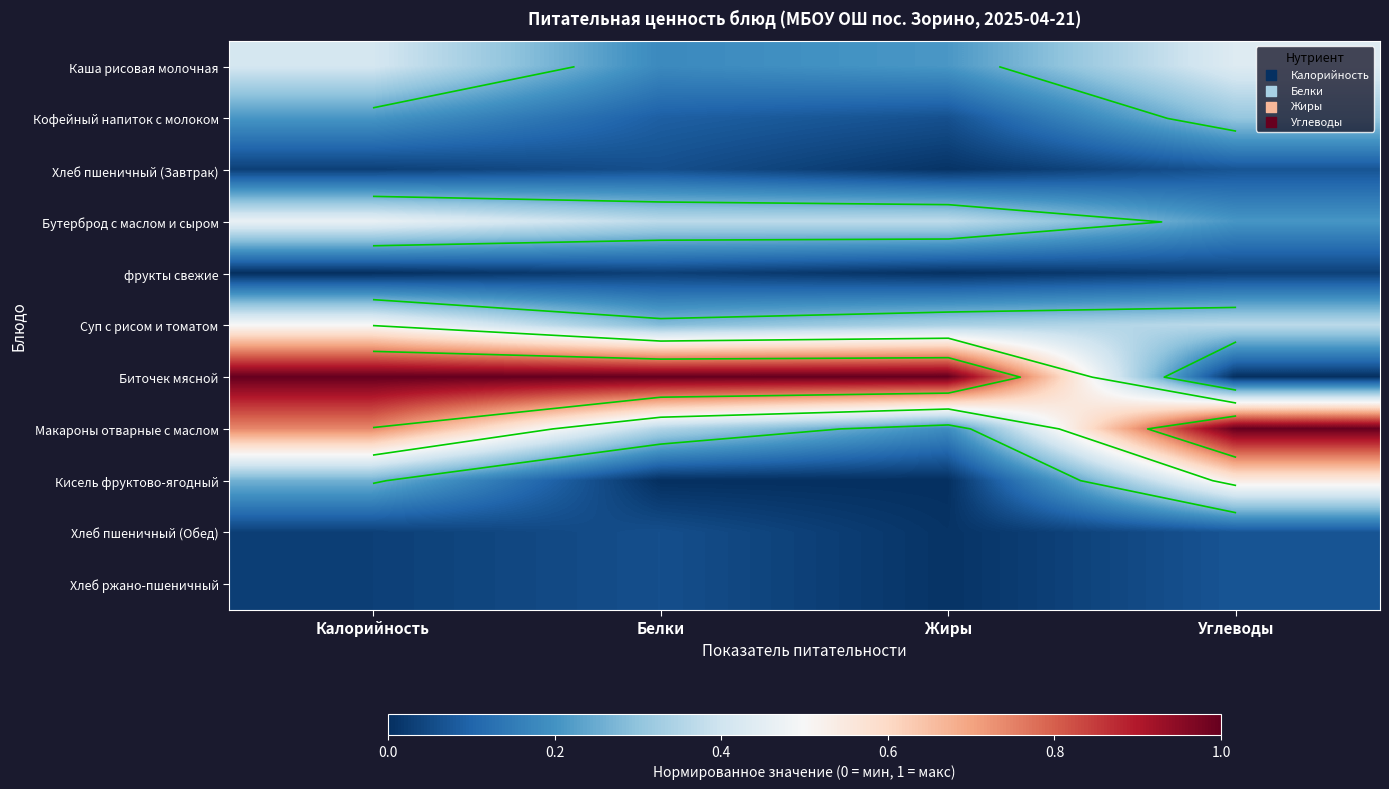

Where is Хлеб пшеничный (Обед) nearest to the value 0?

Жиры